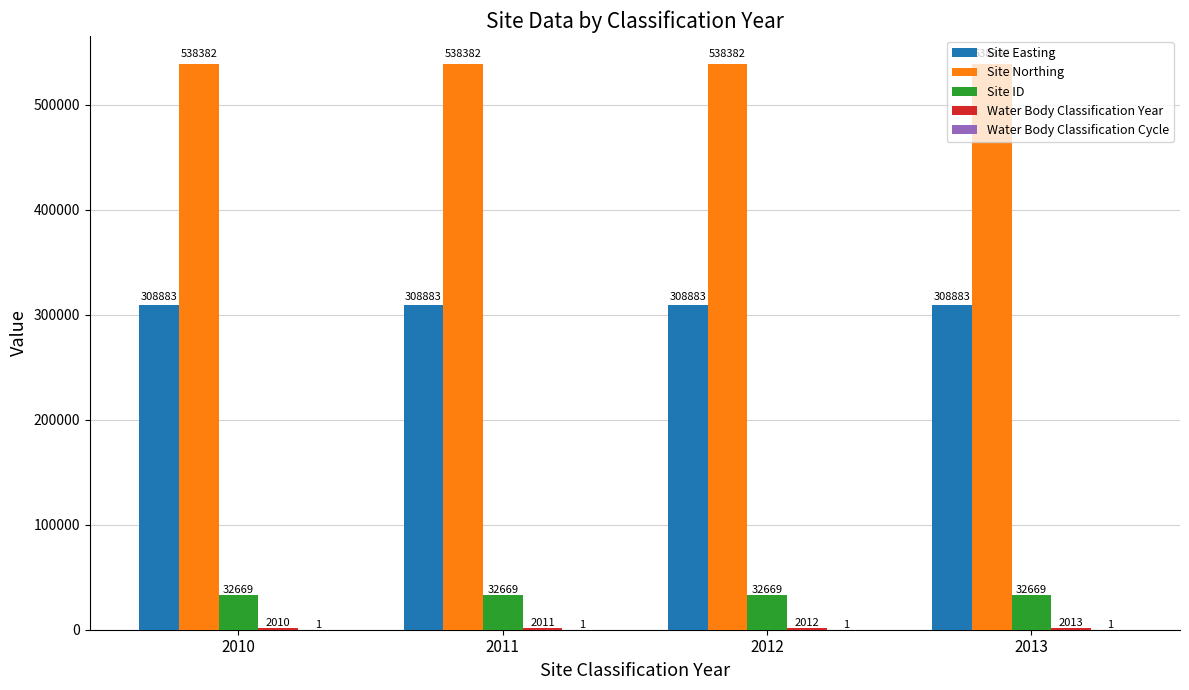

What is the total value across all series at 2010?

881945